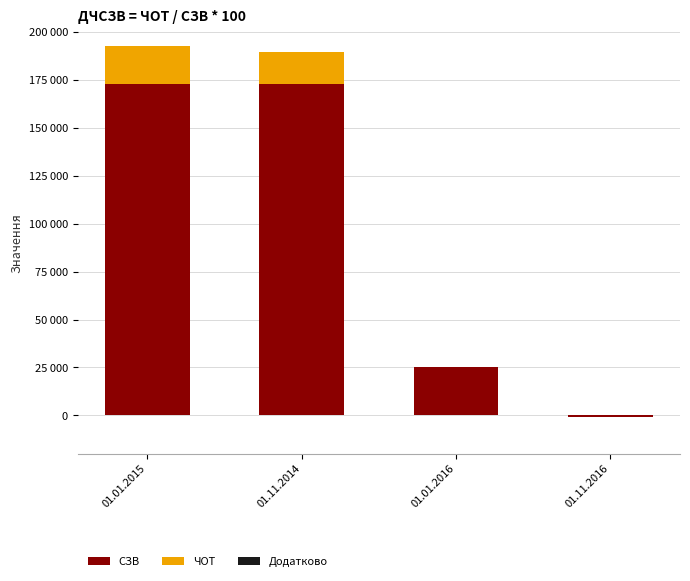

What is the difference between the highest and lowest values at 01.01.2016?

25025